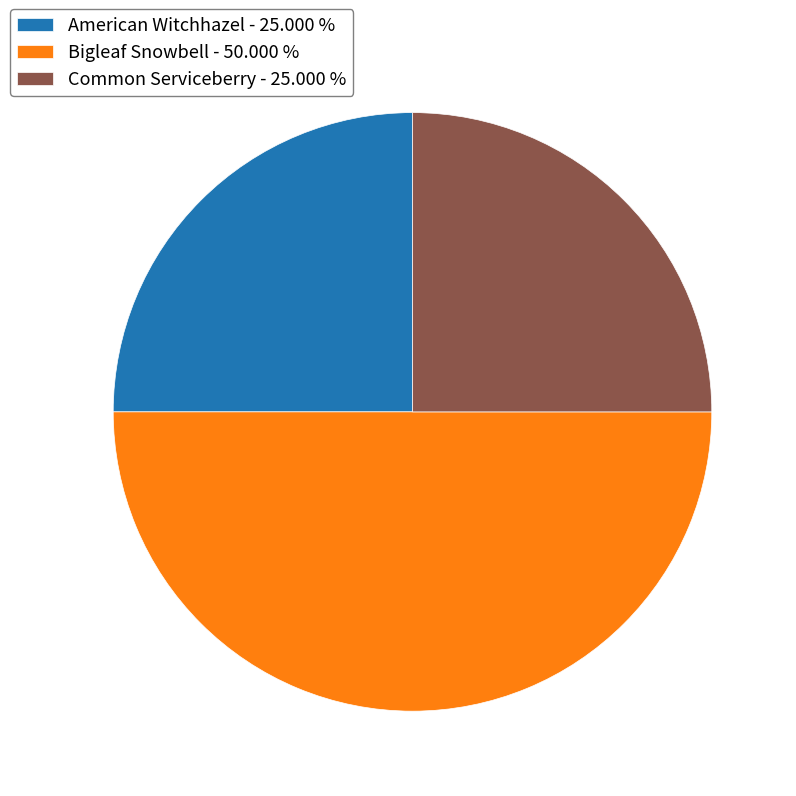

Between Bigleaf Snowbell - 50.000 % and Common Serviceberry - 25.000 %, which is larger?

Bigleaf Snowbell - 50.000 %